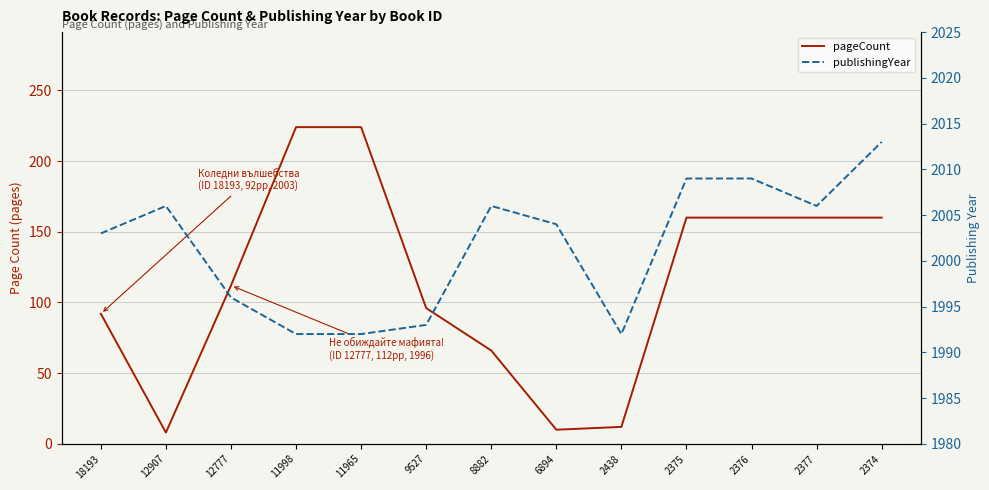

Reading left to right, what are all the values shown in this chart?

pageCount: 92	8	112	224	224	96	66	10	12	160	160	160	160
publishingYear: 2003	2006	1996	1992	1992	1993	2006	2004	1992	2009	2009	2006	2013